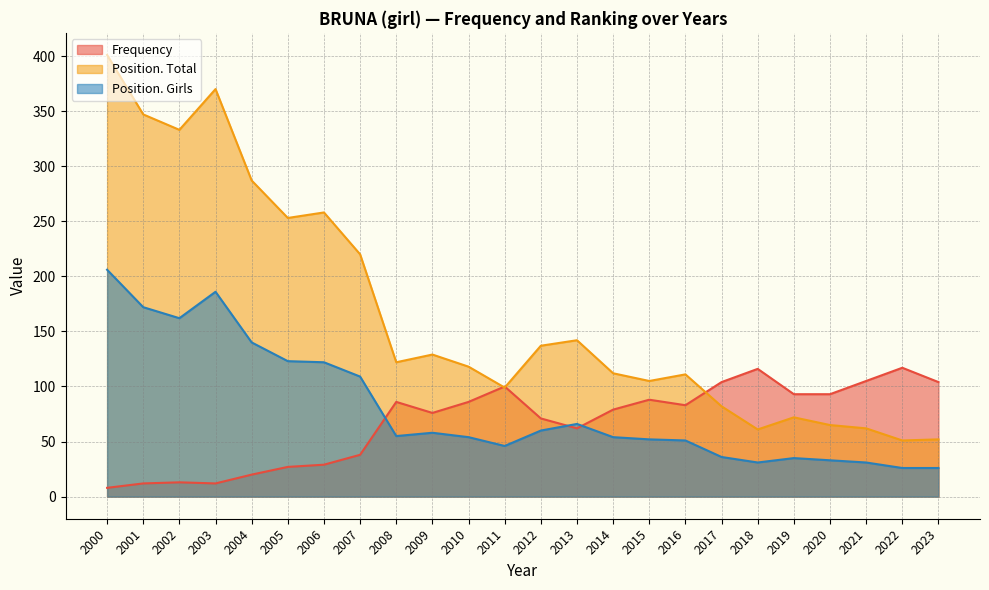

In Position. Total, how many points are lower than both neighbors (excluding endpoints)?

7